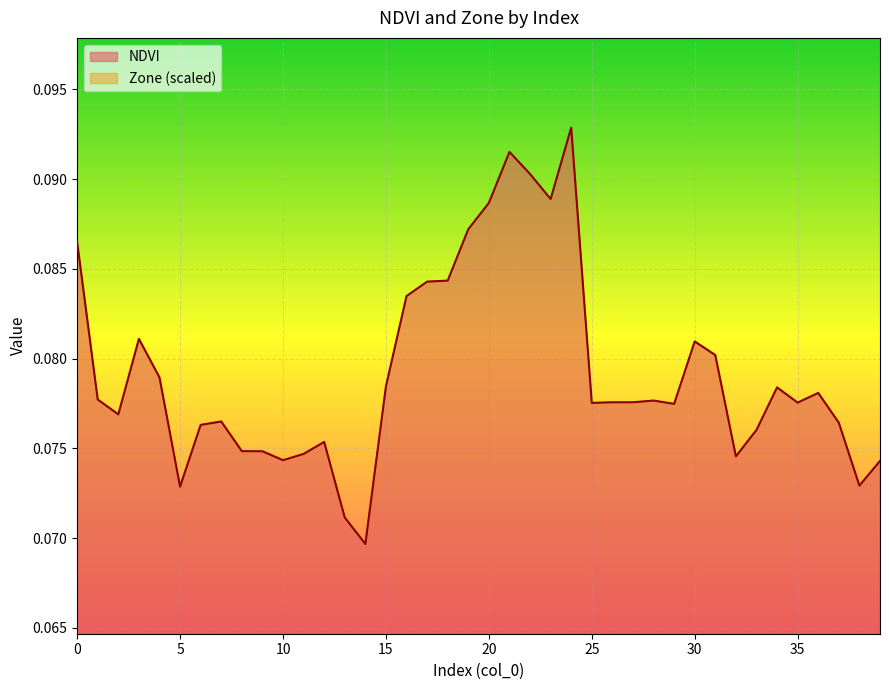

List the labels in order of NDVI value, smallest first.

14, 13, 5, 38, 39, 10, 32, 11, 9, 8, 12, 33, 6, 37, 7, 2, 29, 25, 35, 27, 26, 28, 1, 36, 34, 15, 4, 31, 30, 3, 16, 17, 18, 0, 19, 20, 23, 22, 21, 24